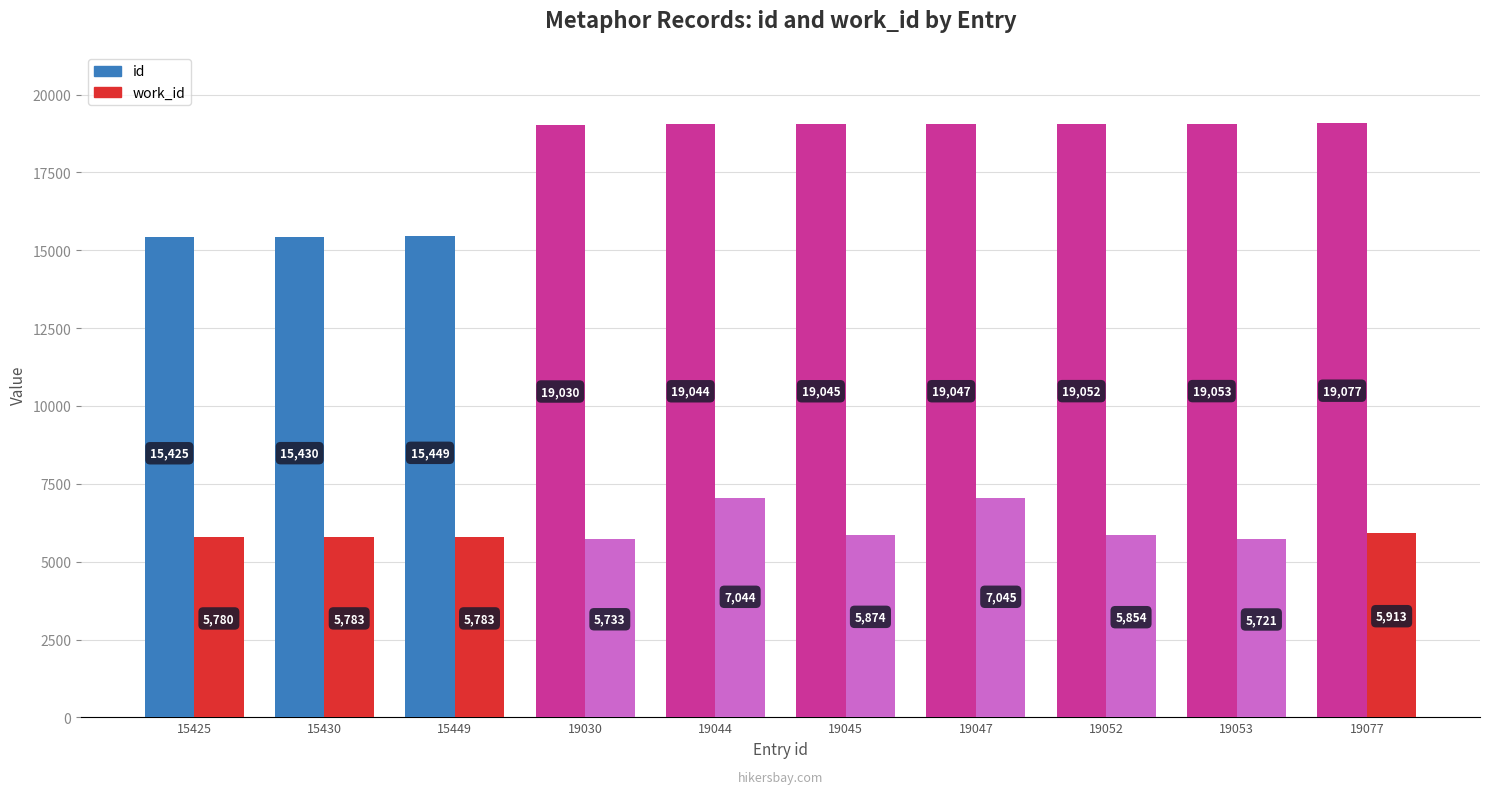

How many bars are there in each group?

2